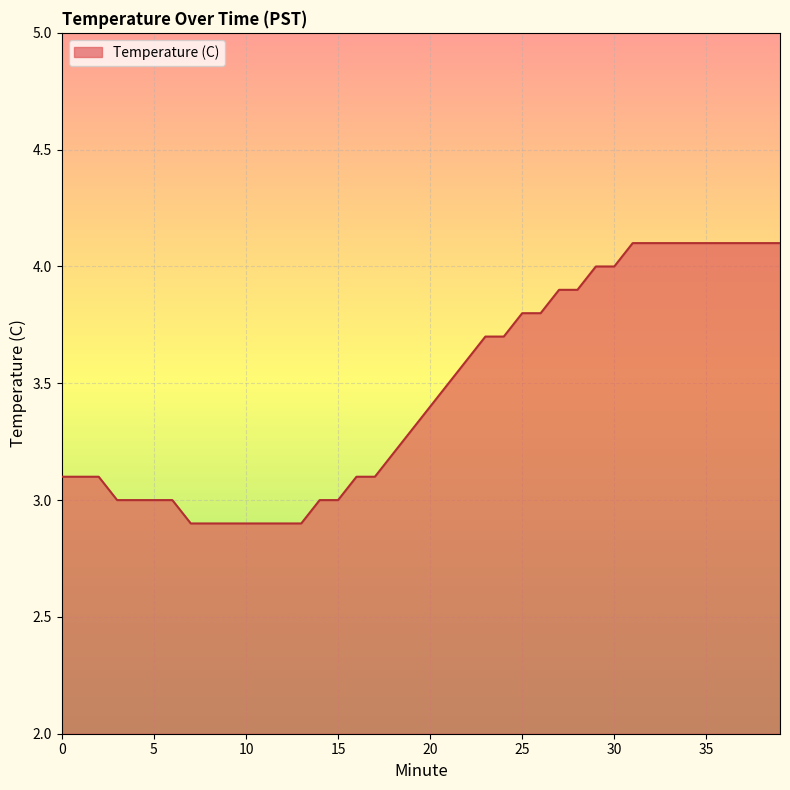

What is the maximum value shown in the chart?

4.1